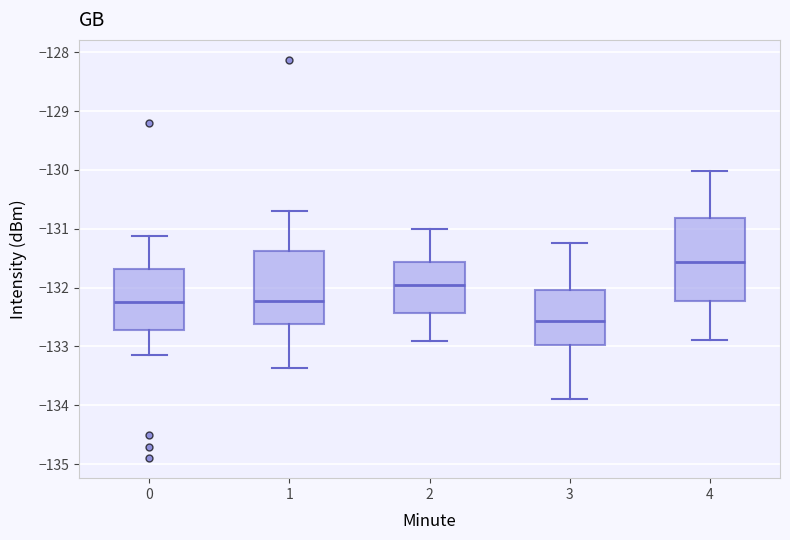

Reading left to right, read every box against the y-axis: the position of its median line, the range the box covers, and the ends of its whiskers. The values are not printed on the chart, so give them approximately, as read against the axis.

0: median -132.2, box -132.7 to -131.7, whiskers -133.1 to -131.1
1: median -132.2, box -132.6 to -131.4, whiskers -133.4 to -130.7
2: median -132.0, box -132.4 to -131.6, whiskers -132.9 to -131.0
3: median -132.6, box -133.0 to -132.0, whiskers -133.9 to -131.2
4: median -131.6, box -132.2 to -130.8, whiskers -132.9 to -130.0